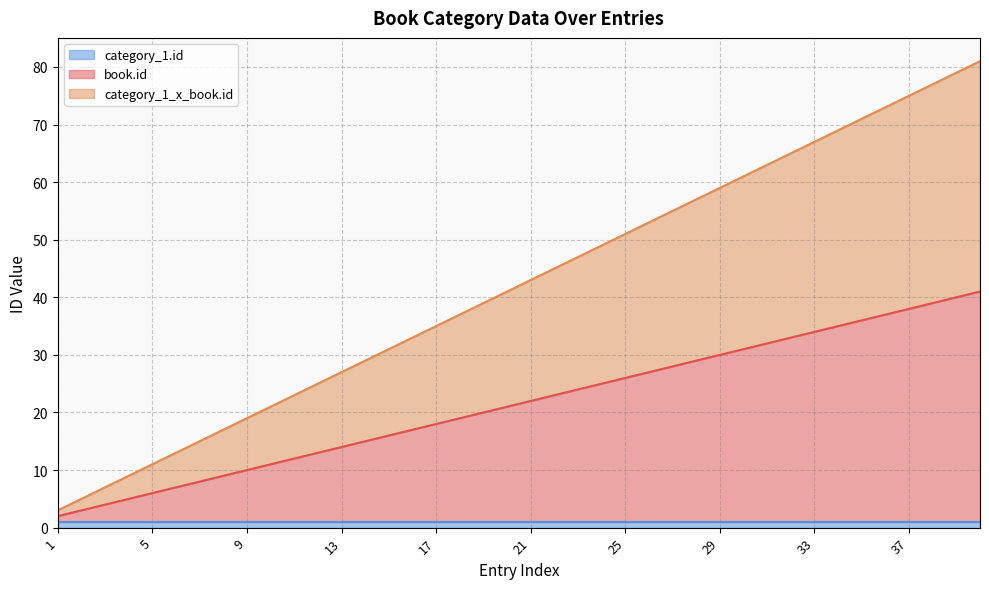

The book.id series shows 23 at 11. True or false?

True